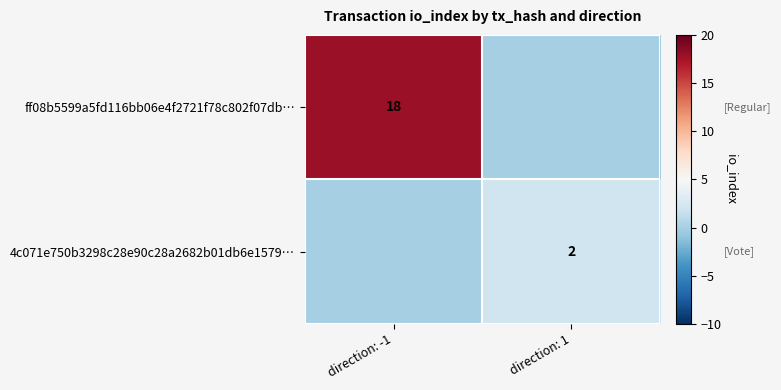

True or false: 4c071e750b3298c28e90c28a2682b01db6e1579… has a value of 3 at direction: 1.

False